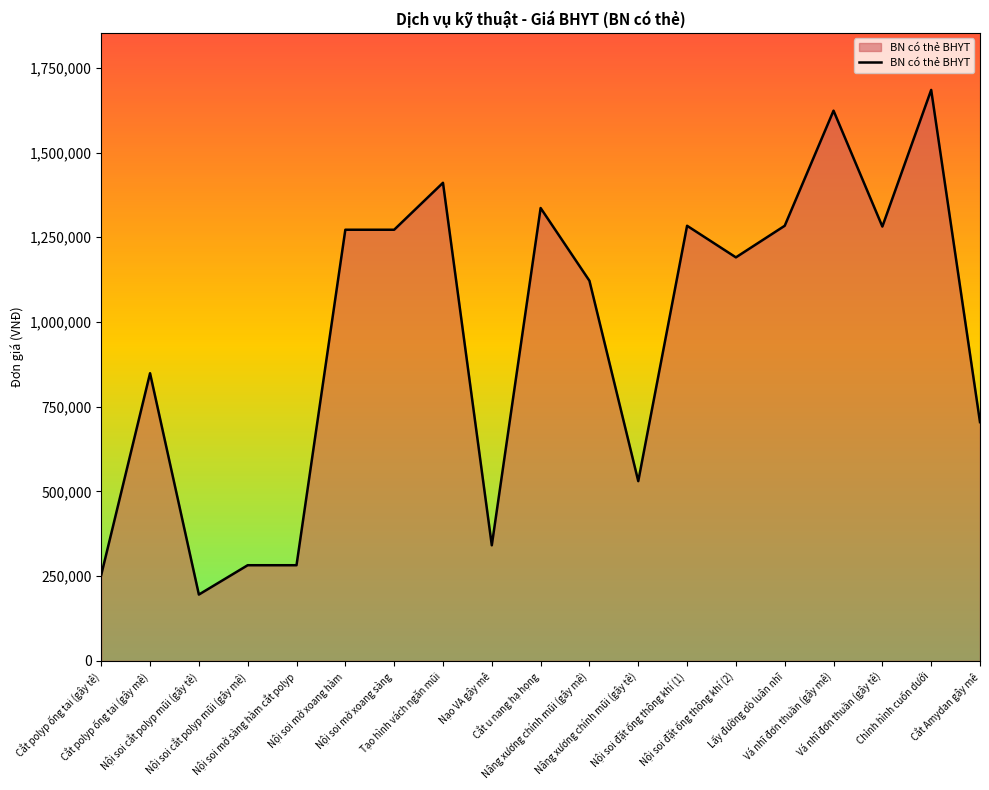

What is the sum of all values?

18201240